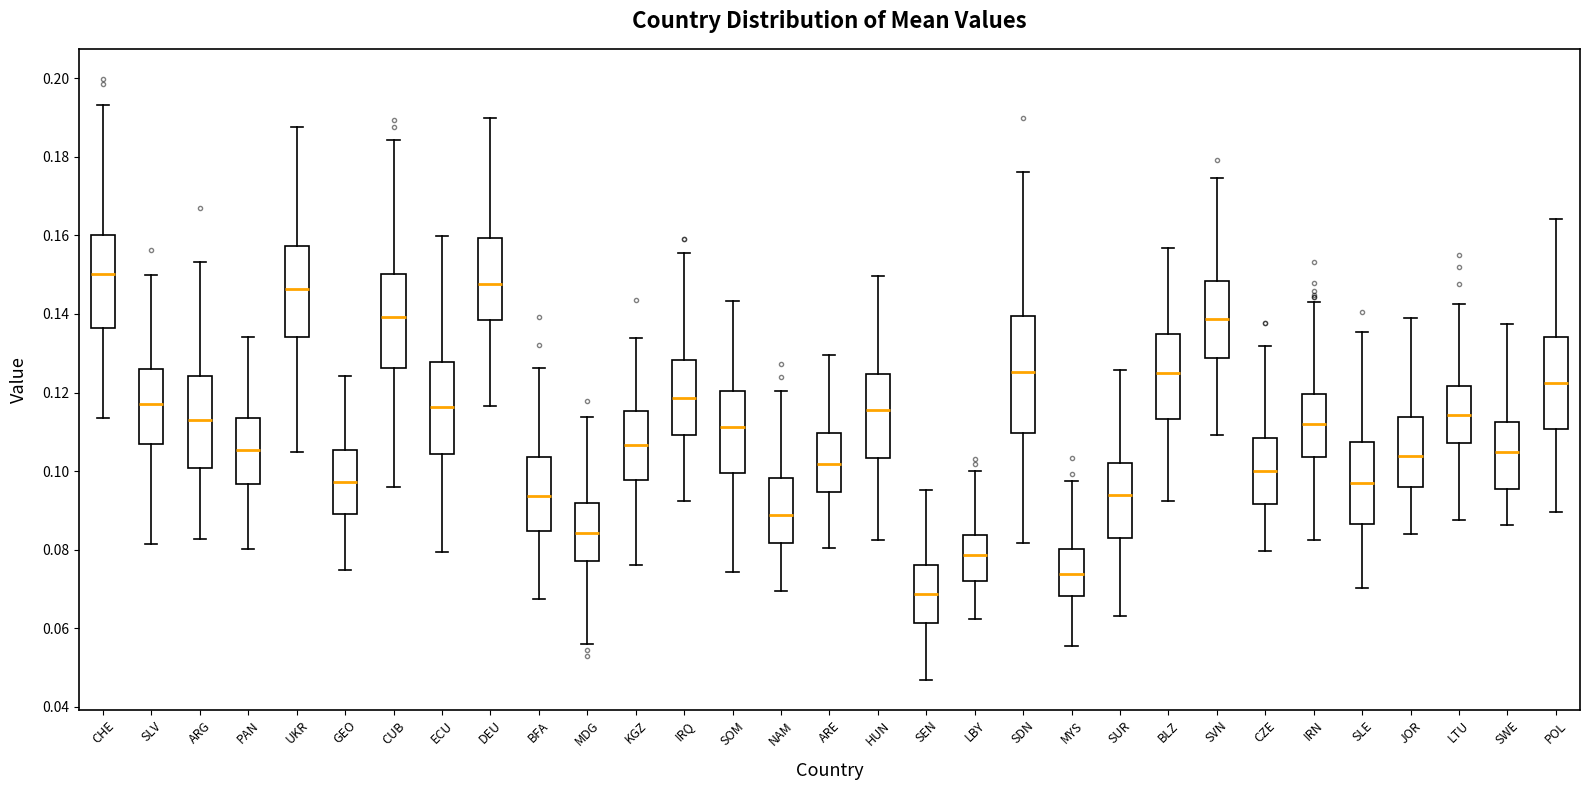

Which box is the tallest, from its lower edge to its upper edge?

SDN